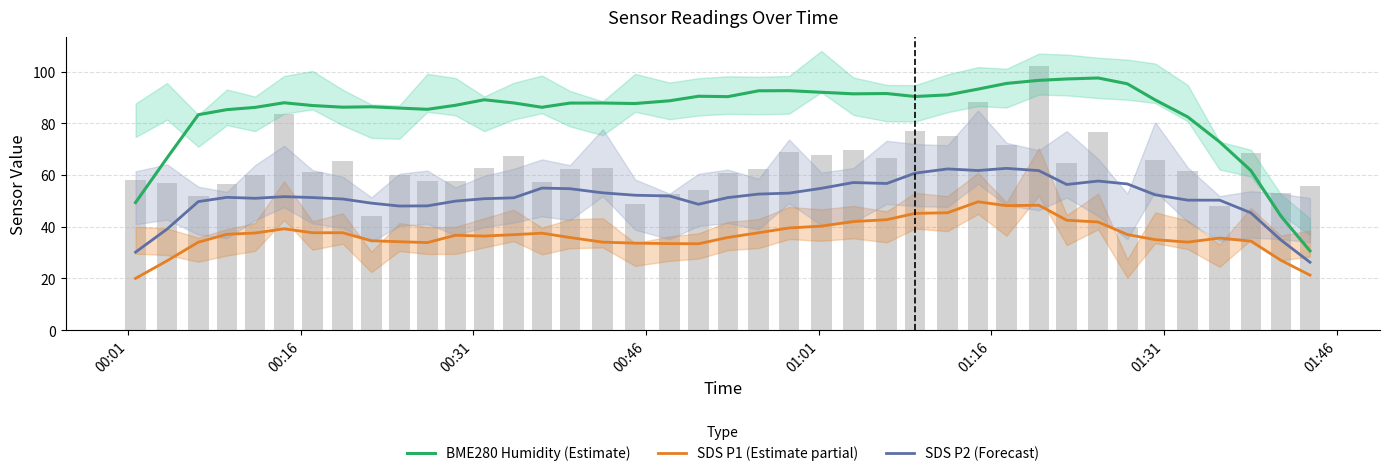

How many values in the BME280 Humidity (Estimate) series exceed 87?

23